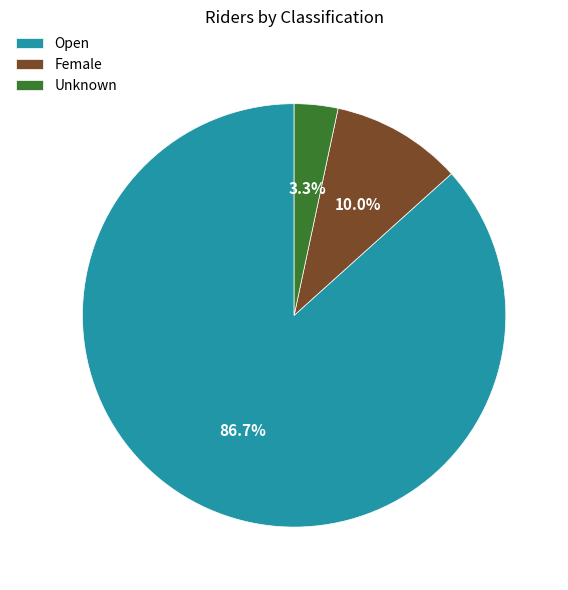

To the nearest percent, what is the average slice percentage?

33%